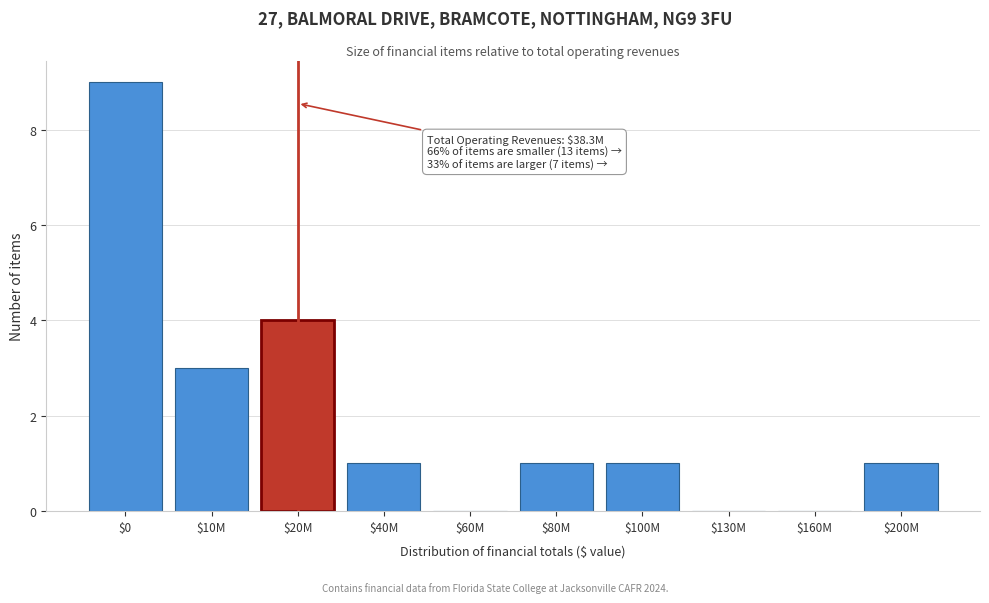

The chart shows a value of 9 at $0. True or false?

True